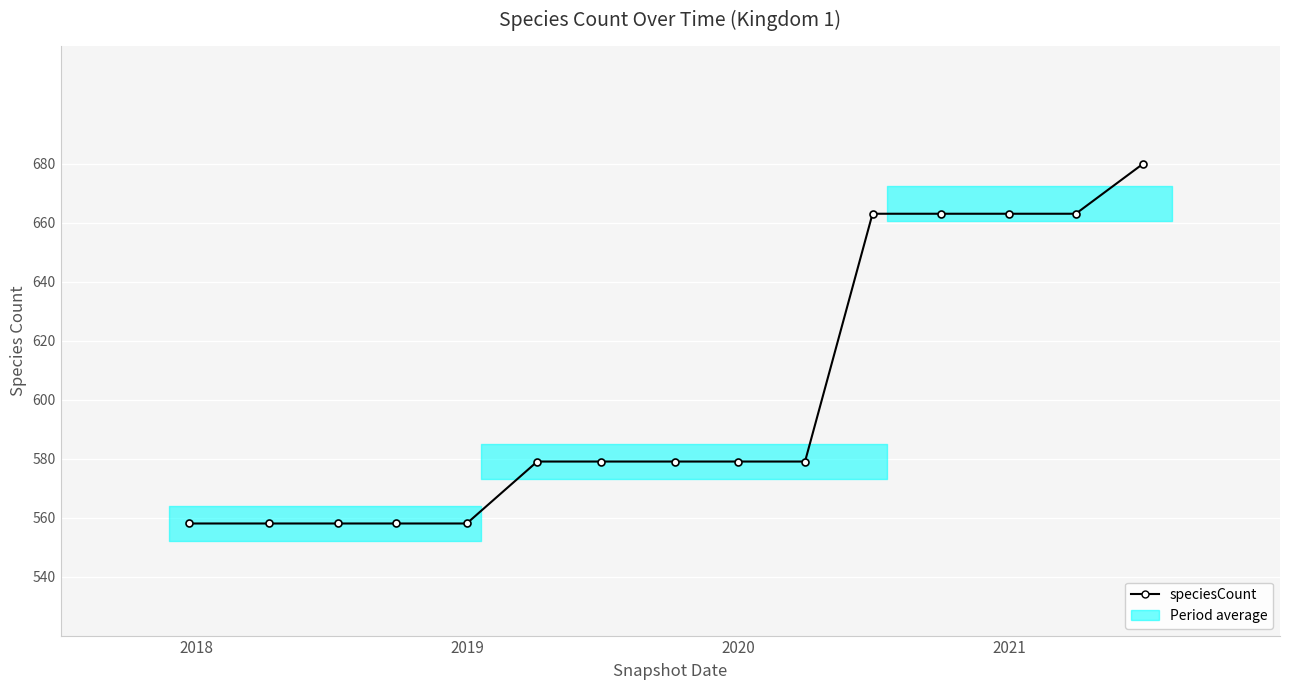

What is the sum of all values?

9017